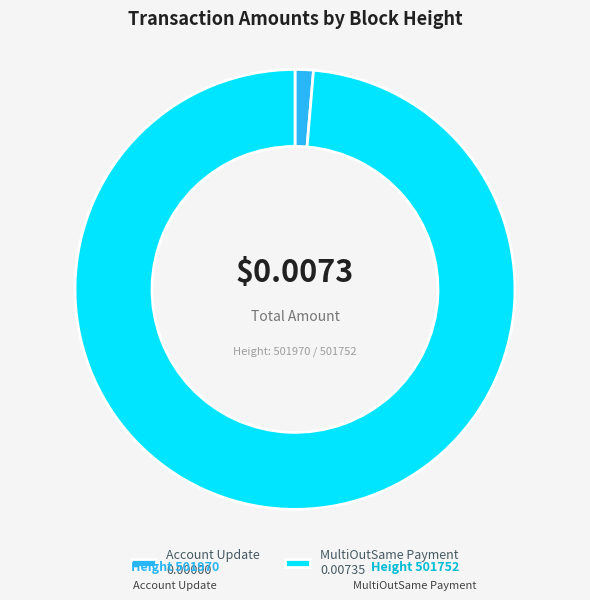

Is the sum of MultiOutSame Payment 0.00735 and Account Update 0.00000 greater than half?

Yes